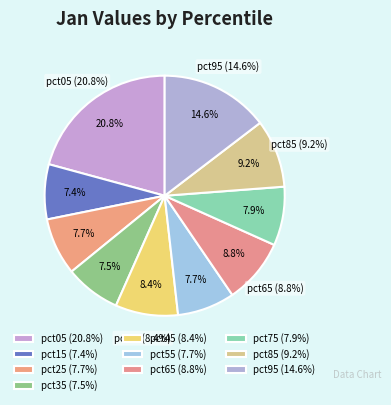

Does pct45 account for over 50% of the chart?

No